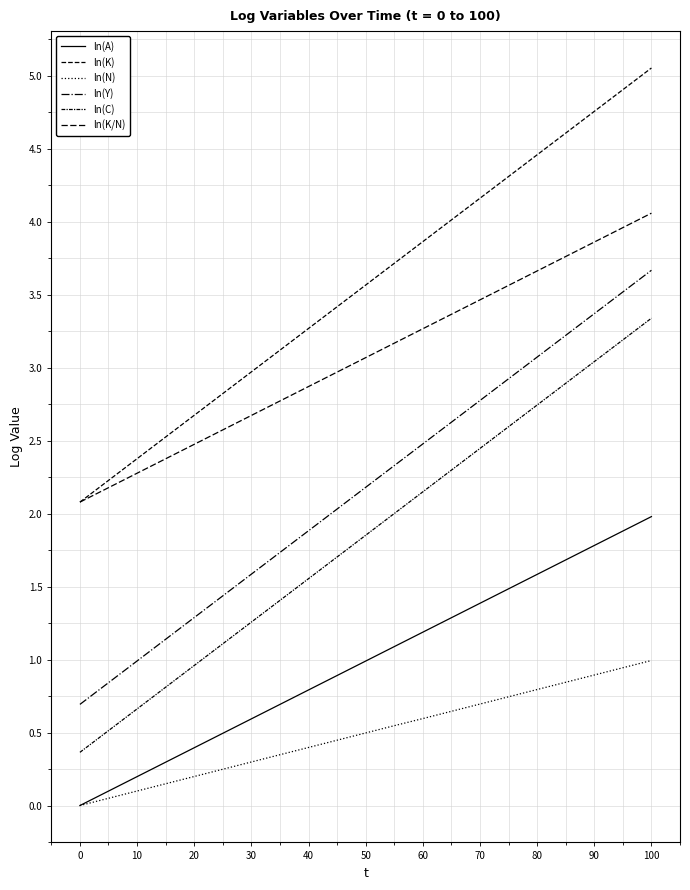

Reading left to right, list all the values displayed in this chart.

ln(A): 0.0	0.1	0.2	0.3	0.4	0.5	0.6	0.7	0.8	0.9	1.0	1.1	1.2	1.3	1.4	1.5	1.6	1.7	1.8	1.9	2.0
ln(K): 2.1	2.2	2.4	2.5	2.7	2.8	3.0	3.1	3.3	3.4	3.6	3.7	3.9	4.0	4.2	4.3	4.5	4.6	4.8	4.9	5.1
ln(N): 0.0	0.0	0.1	0.1	0.2	0.2	0.3	0.3	0.4	0.4	0.5	0.5	0.6	0.6	0.7	0.7	0.8	0.8	0.9	0.9	1.0
ln(Y): 0.7	0.8	1.0	1.1	1.3	1.4	1.6	1.7	1.9	2.0	2.2	2.3	2.5	2.6	2.8	2.9	3.1	3.2	3.4	3.5	3.7
ln(C): 0.4	0.5	0.7	0.8	1.0	1.1	1.3	1.4	1.6	1.7	1.9	2.0	2.1	2.3	2.4	2.6	2.7	2.9	3.0	3.2	3.3
ln(K/N): 2.1	2.2	2.3	2.4	2.5	2.6	2.7	2.8	2.9	3.0	3.1	3.2	3.3	3.4	3.5	3.6	3.7	3.8	3.9	4.0	4.1